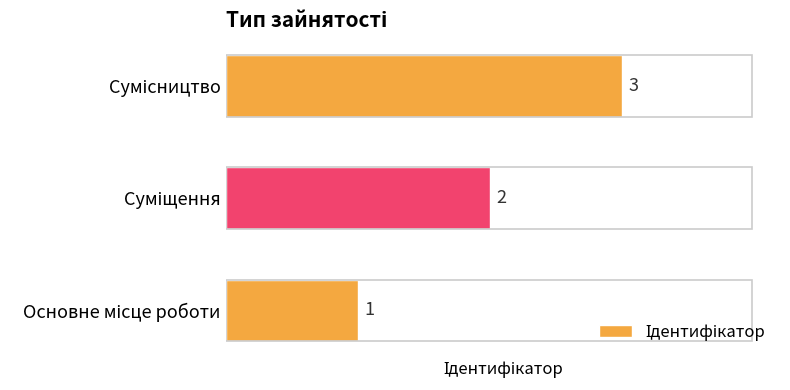

How many series are shown in this chart?

1